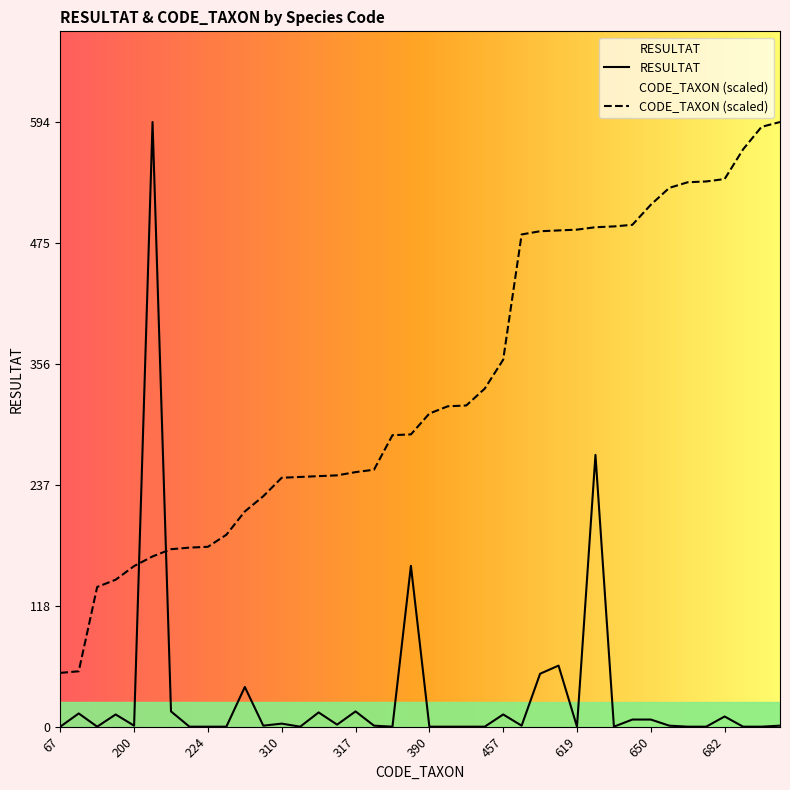

How many intersections are there between CODE_TAXON and RESULTAT?

2